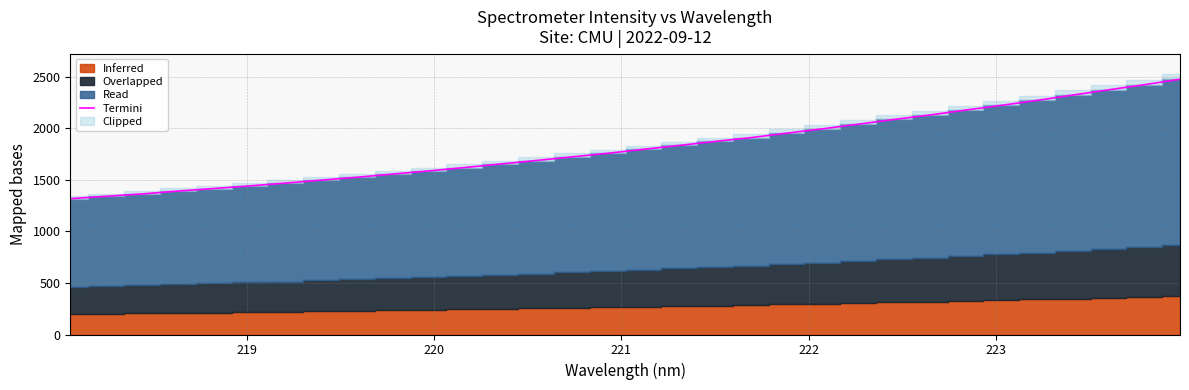

Count the number of categories in the chart.

32